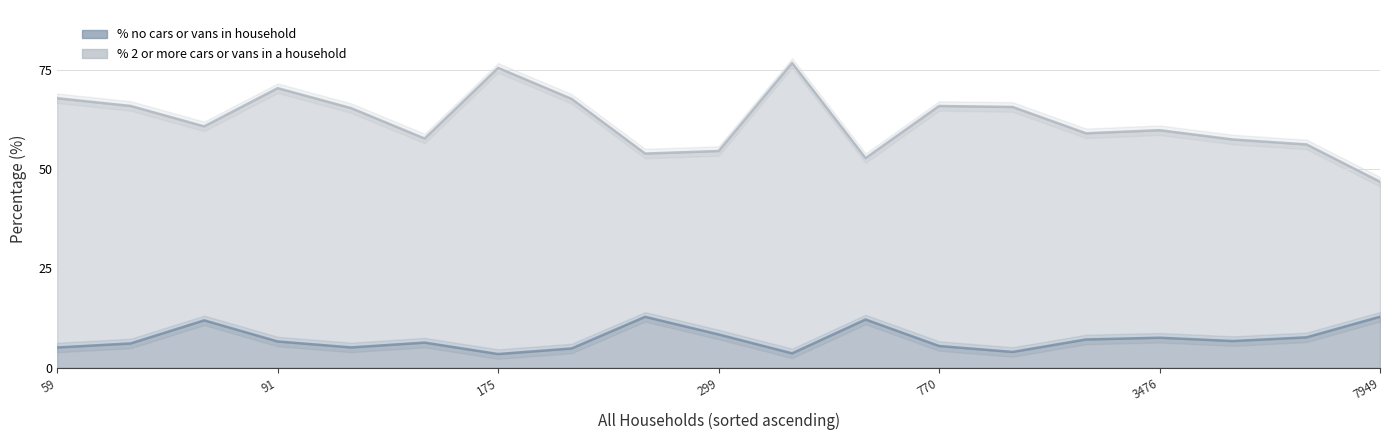

What is the difference between the maximum and minimum values in the % 2 or more cars or vans in a household series?

29.9